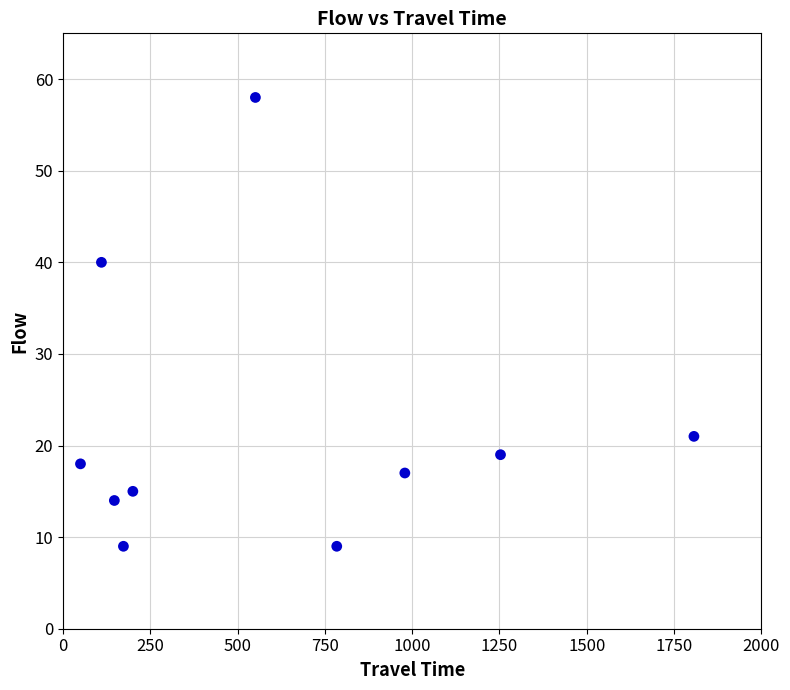

What Y value in the scatter plot is closest to 33?

40